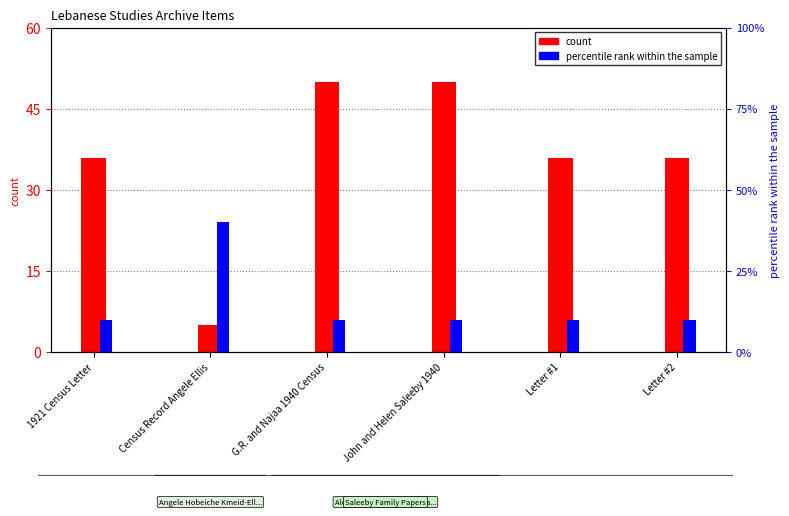

Does the chart contain any negative values?

No